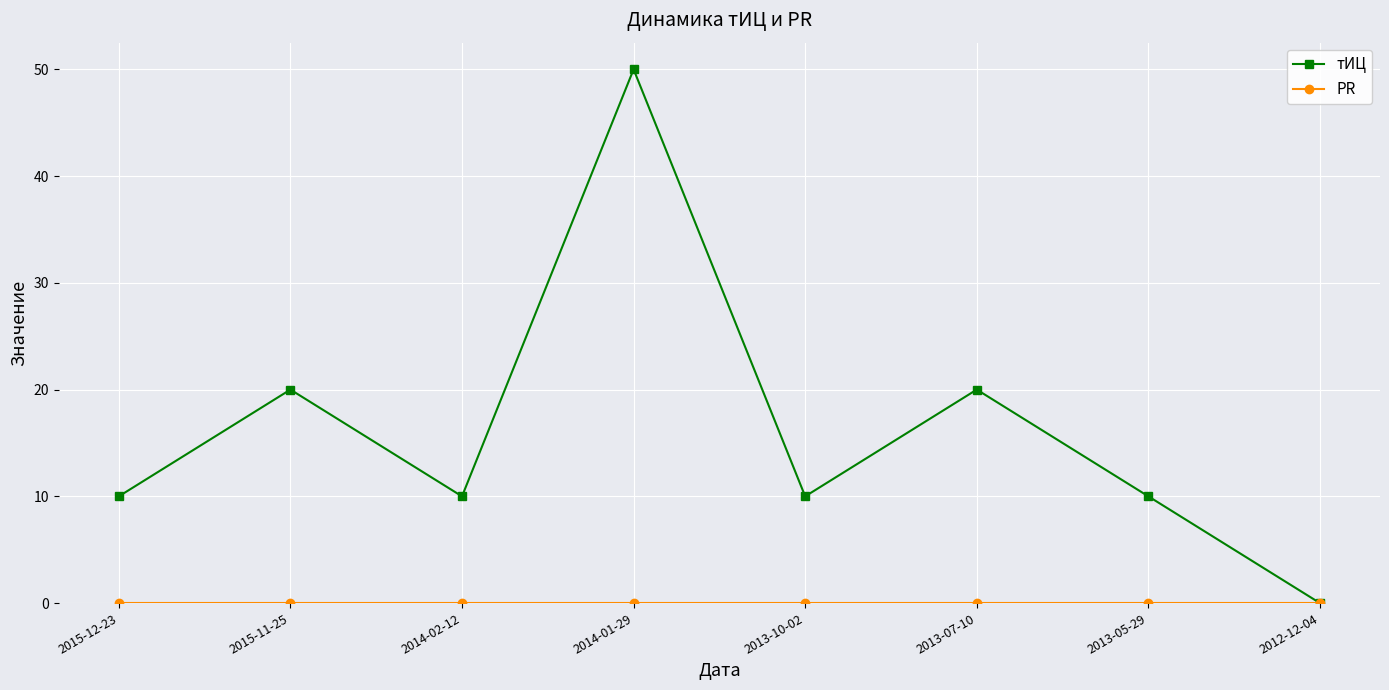

How many lines are shown in the chart?

2